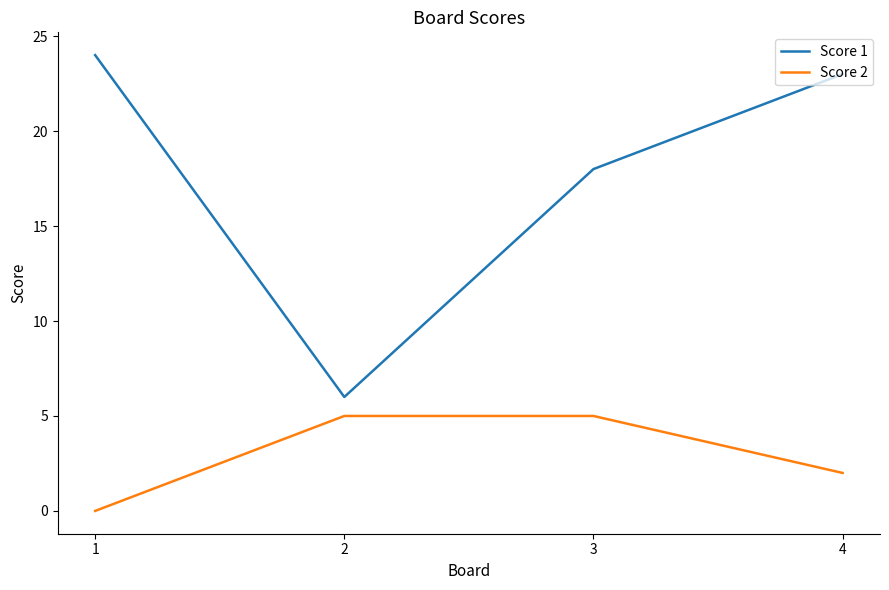

At how many categories does at least one series exceed 22?

2